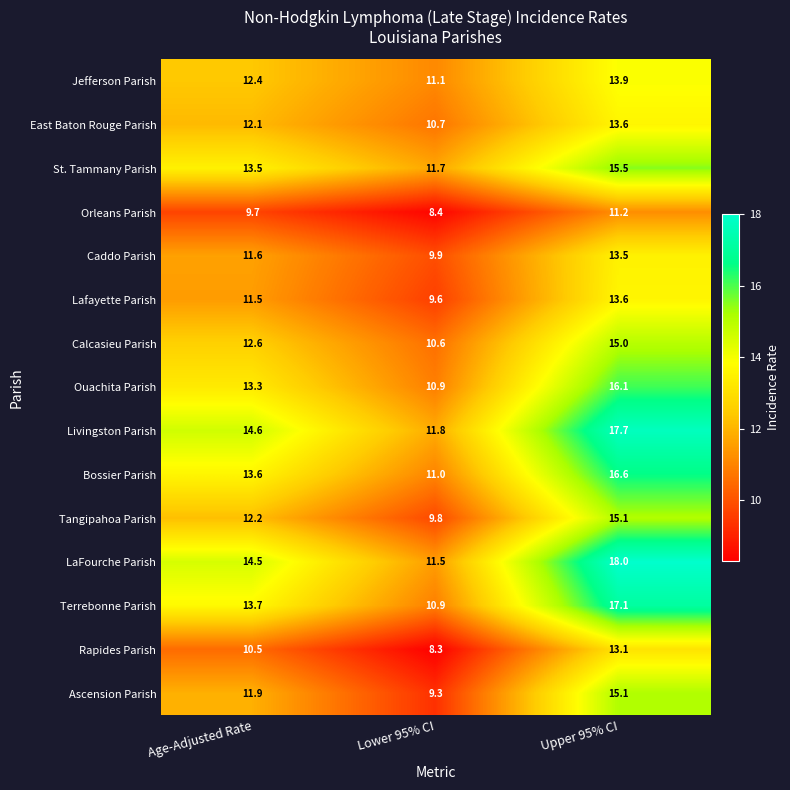

The Ascension Parish series shows 3.0 at Lower 95% CI. True or false?

False